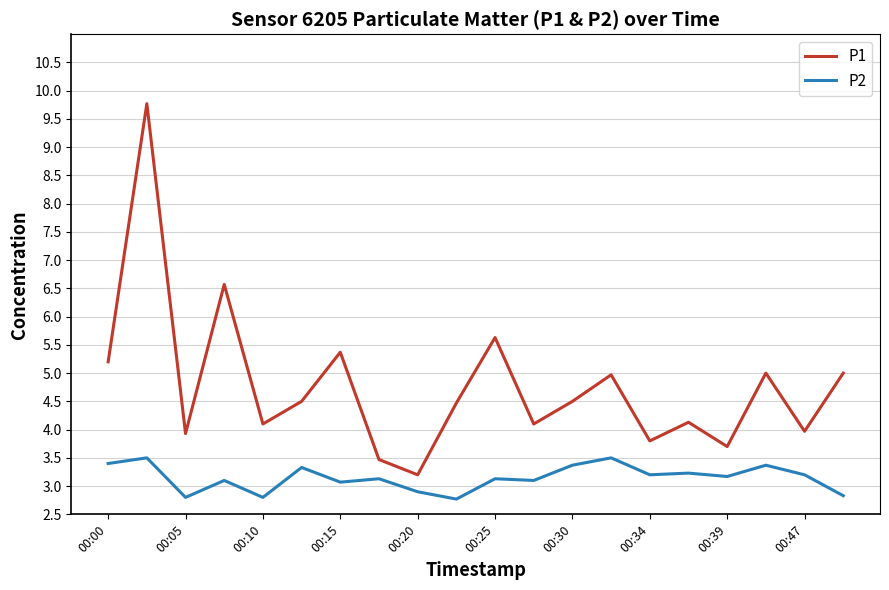

Which series has the widest spread of values?

P1